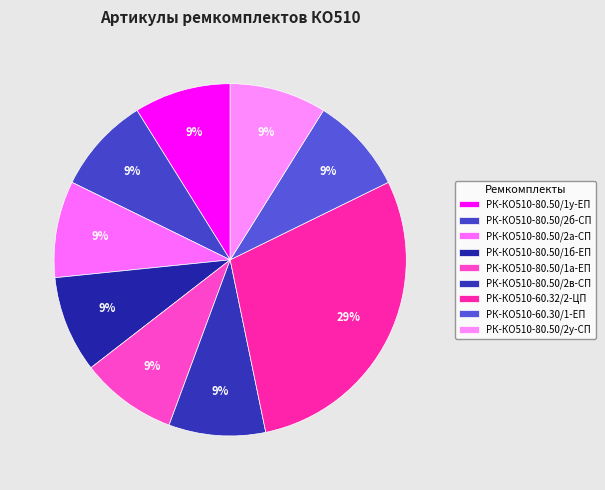

What is the ratio of the value at РК-КО510-60.30/1-ЕП to the value at РК-КО510-80.50/1а-ЕП?

1.0